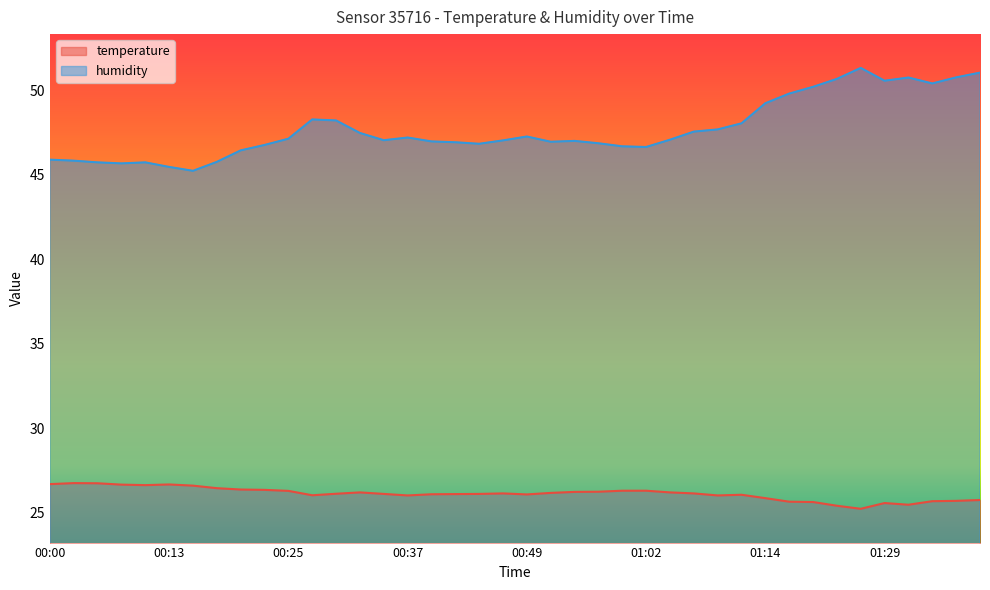

List the series in order of their peak value, highest first.

humidity, temperature